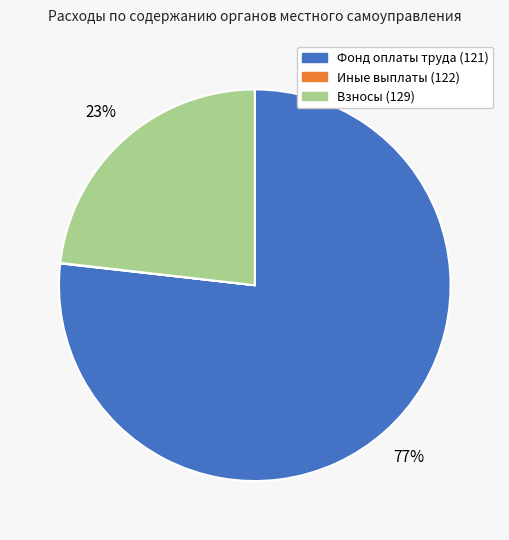

Is there any slice that represents more than half of the pie?

Yes